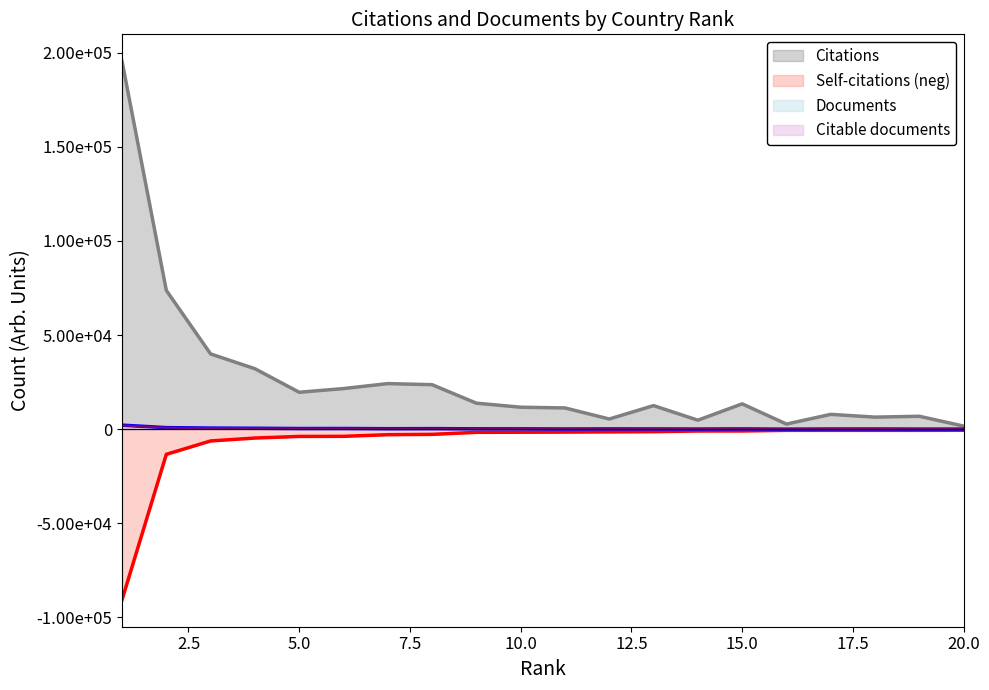

In Documents, how many points are higher than both neighbors (excluding endpoints)?

5